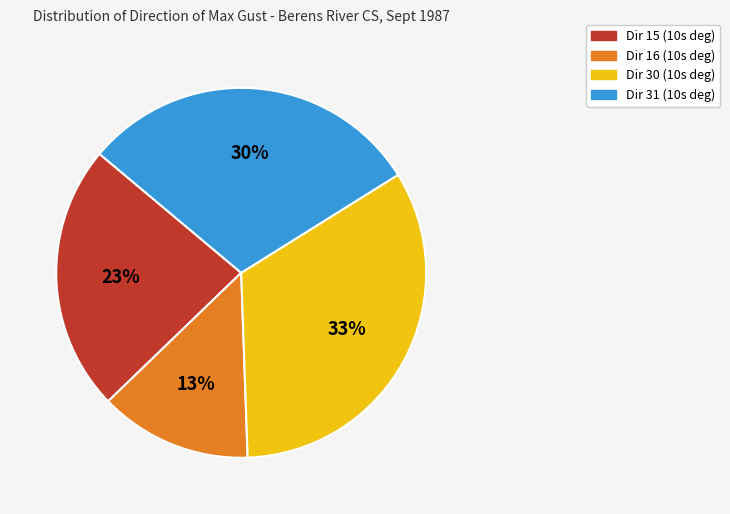

Is there a majority slice in this chart?

No